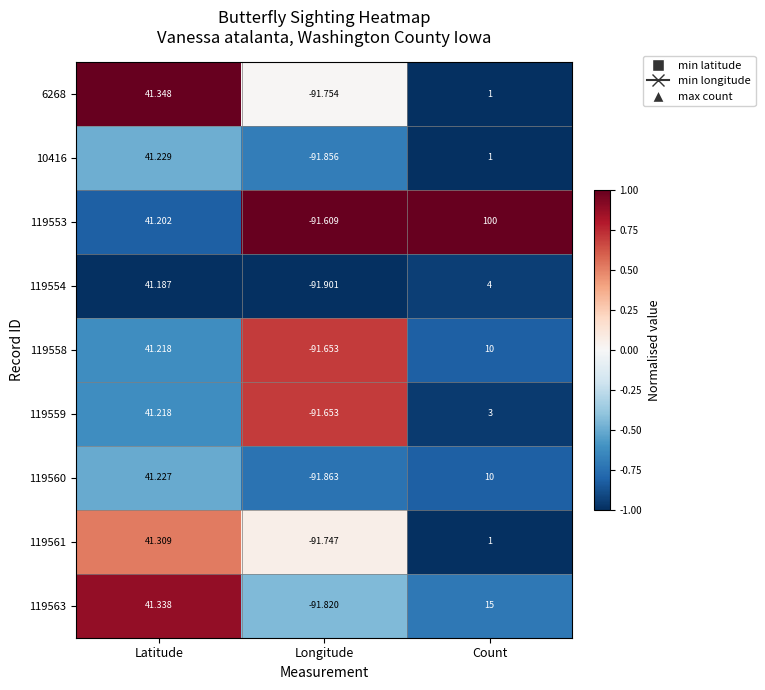

List the labels in order of 119560 value, largest first.

Latitude, Count, Longitude